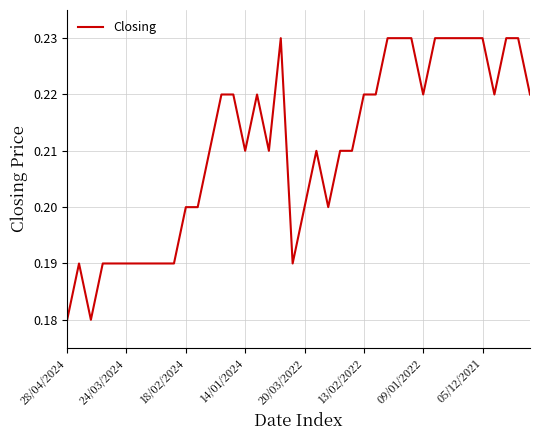

Is this an area chart (filled region under the line)?

No